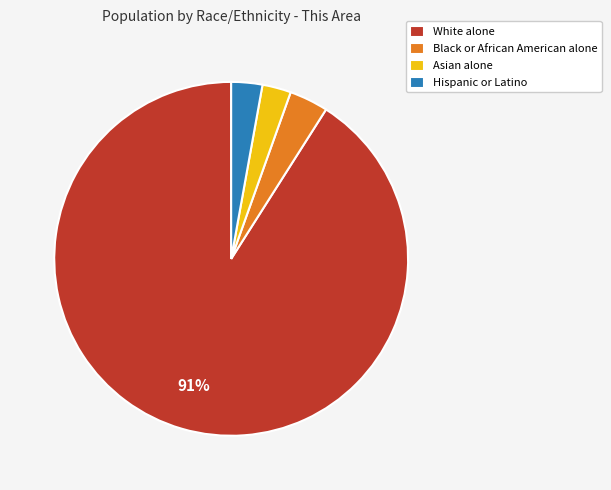

To the nearest percent, what is the average slice percentage?

25%